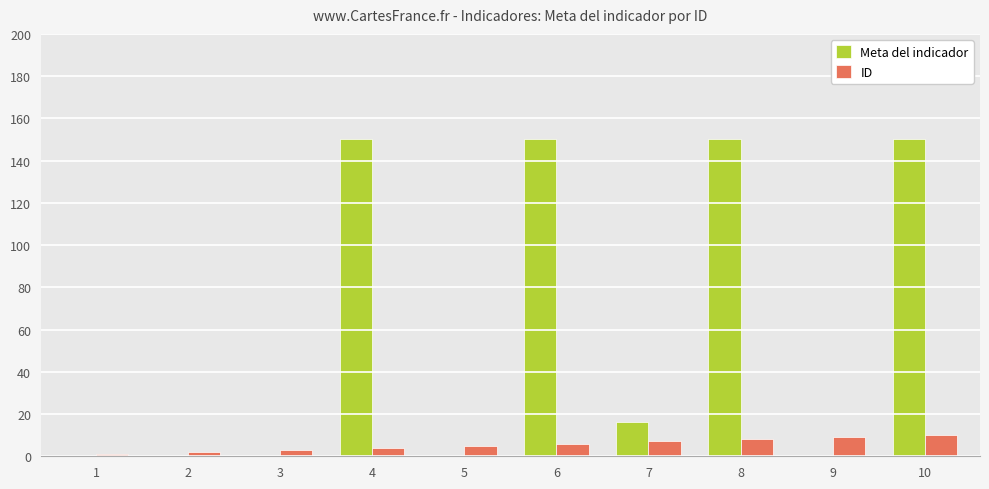

Between 5 and 8, which series saw the biggest shift?

Meta del indicador